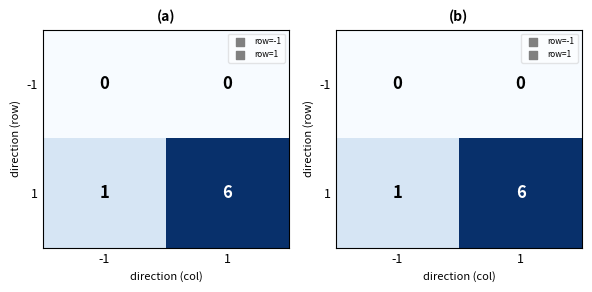

What is the difference between the highest and lowest values at -1?

1